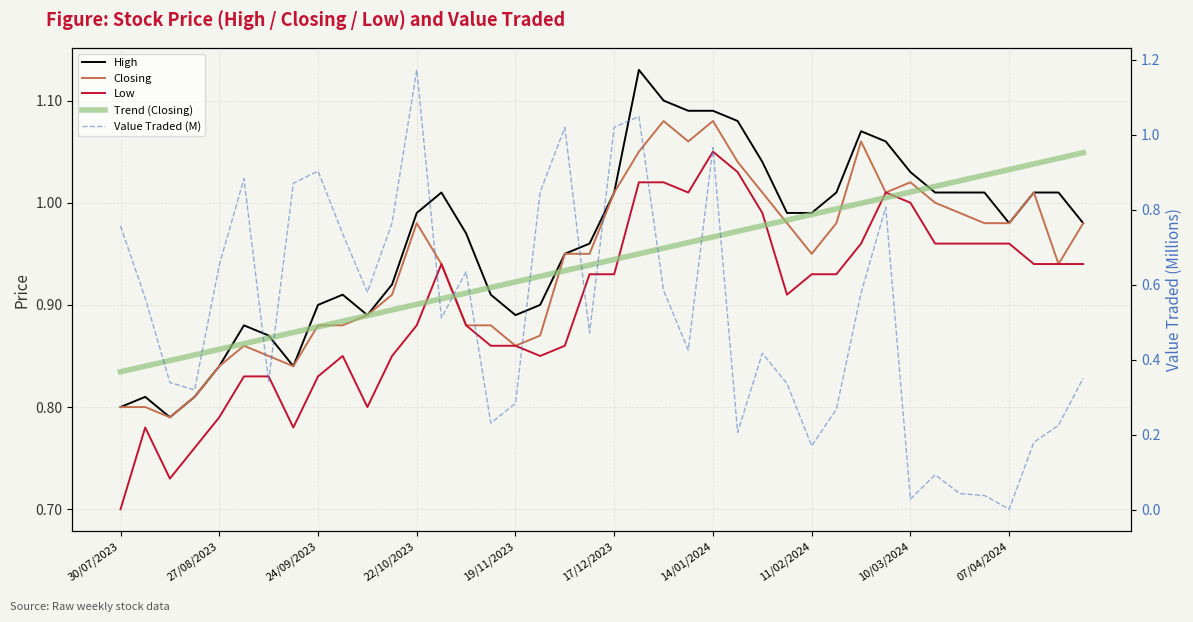

Which series has the widest spread of values?

Value Traded (M)